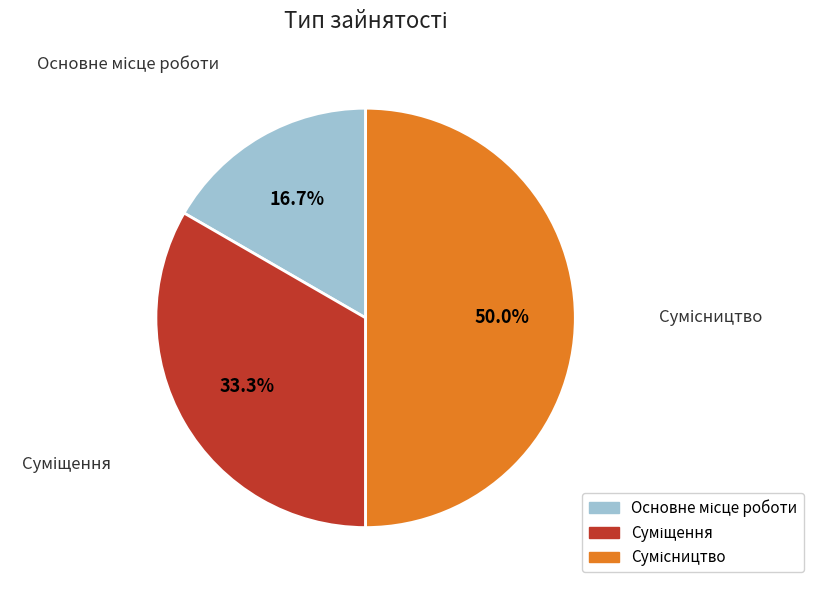

To the nearest percent, what is the difference between the largest and smallest slice percentages?

33%